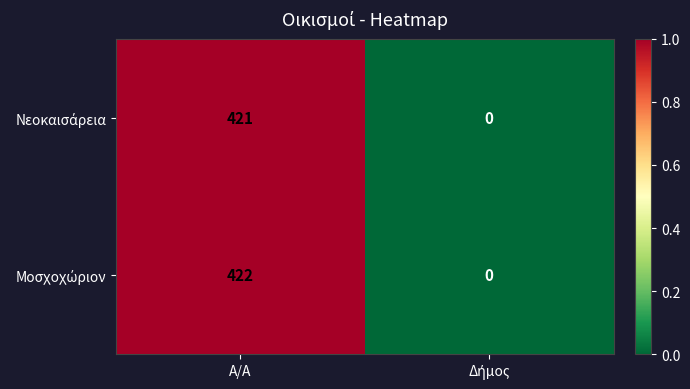

Which category has the highest value across all series?

Α/Α